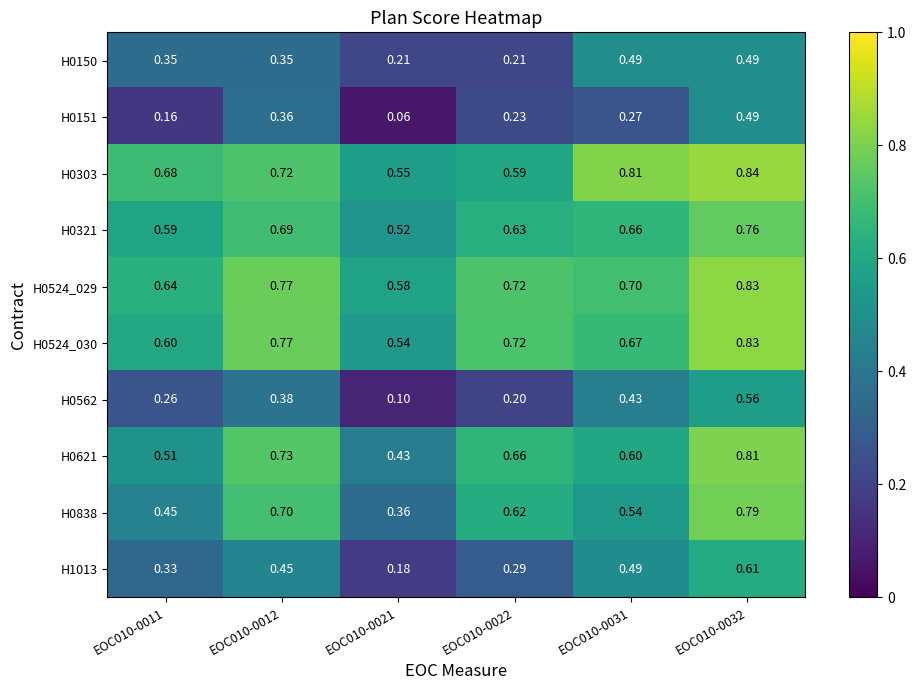

Is the value of H0321 at EOC010-0031 greater than the value of H0524_030 at EOC010-0011?

Yes